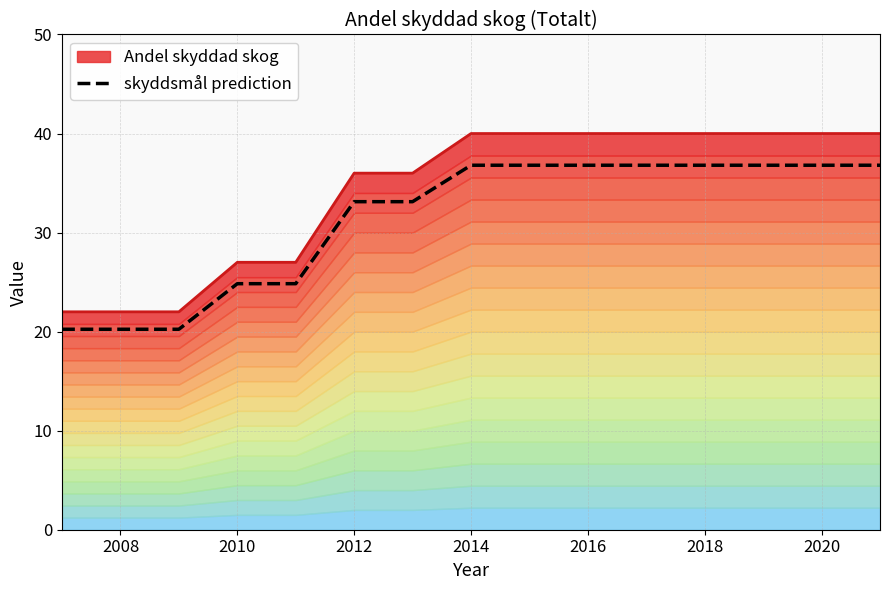

Is it true that skyddsmål prediction equals 36.8 at 2016?

True